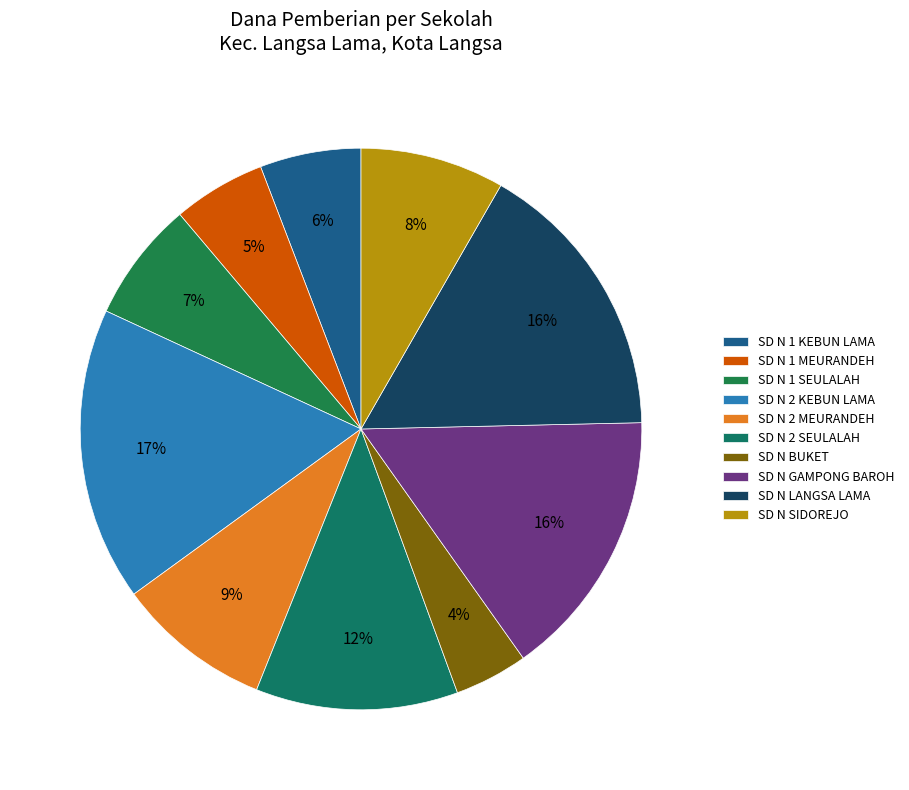

To the nearest percent, what is the combined percentage of SD N 2 SEULALAH and SD N GAMPONG BAROH?

27%